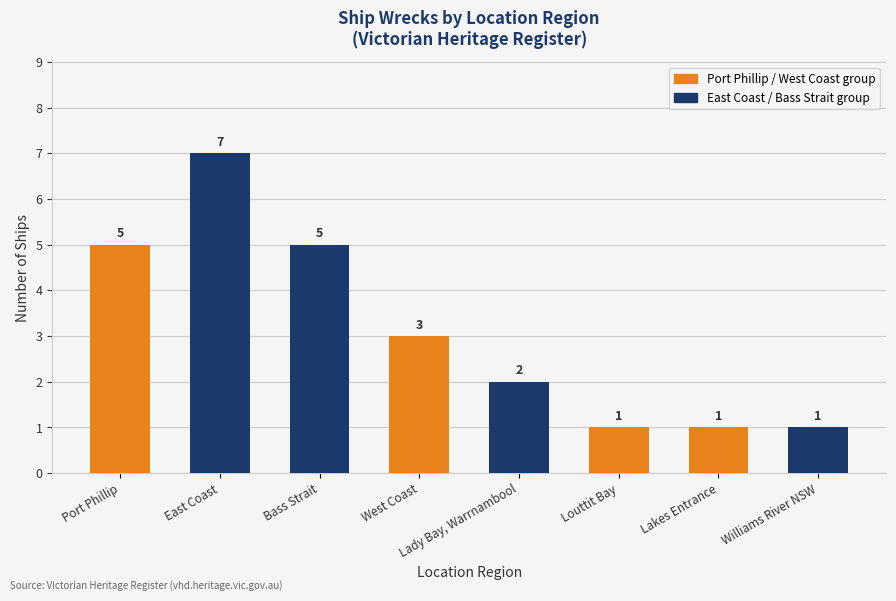

Does the chart contain stacked bars?

No